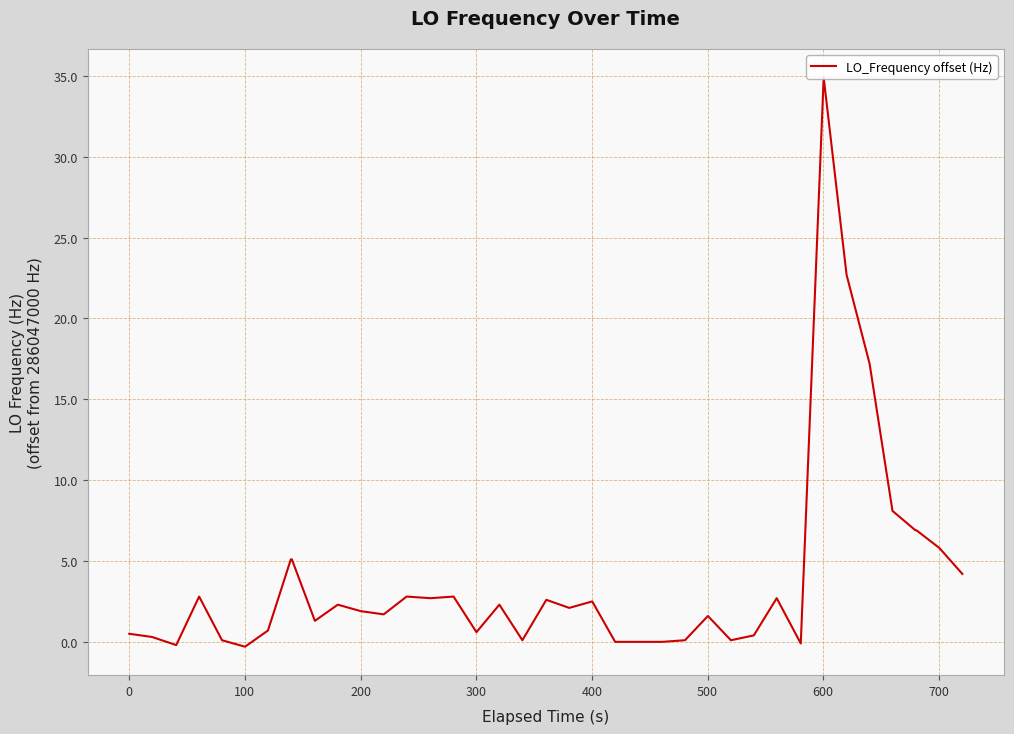

What is the greatest value displayed?

34.9